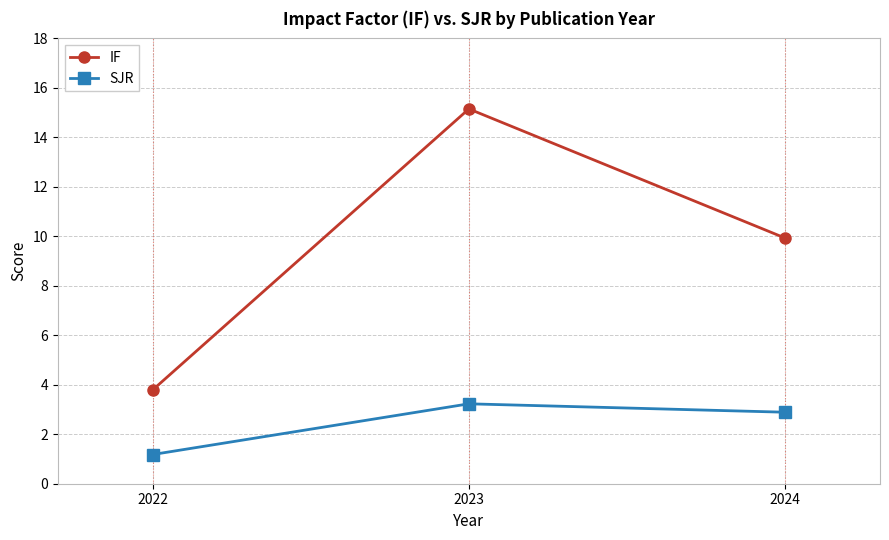

What is the average value of the IF series?

9.6